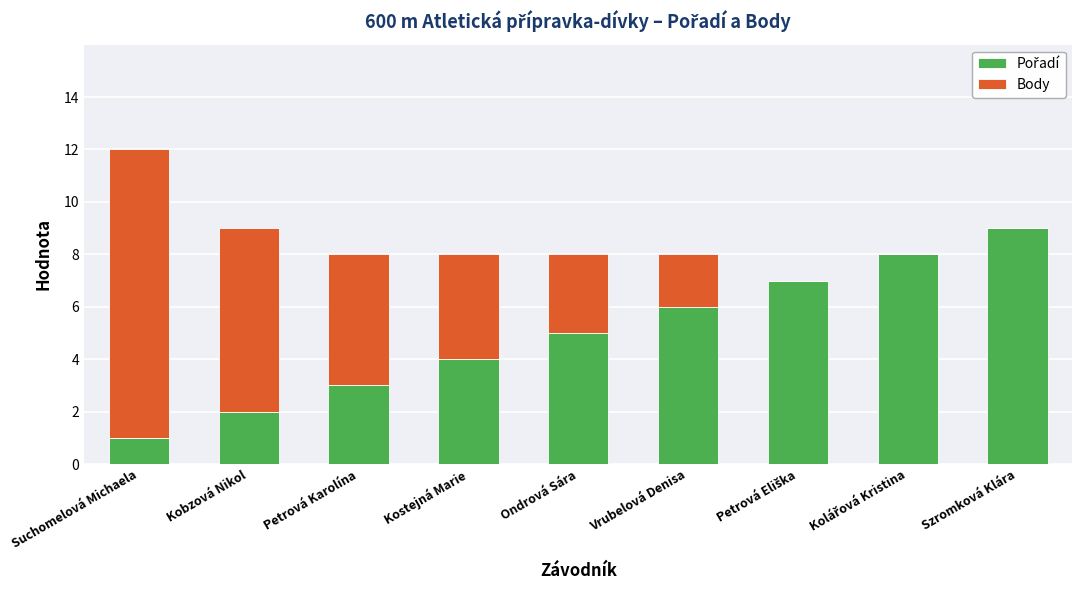

At which category is the sum across all series the highest?

Suchomelová Michaela